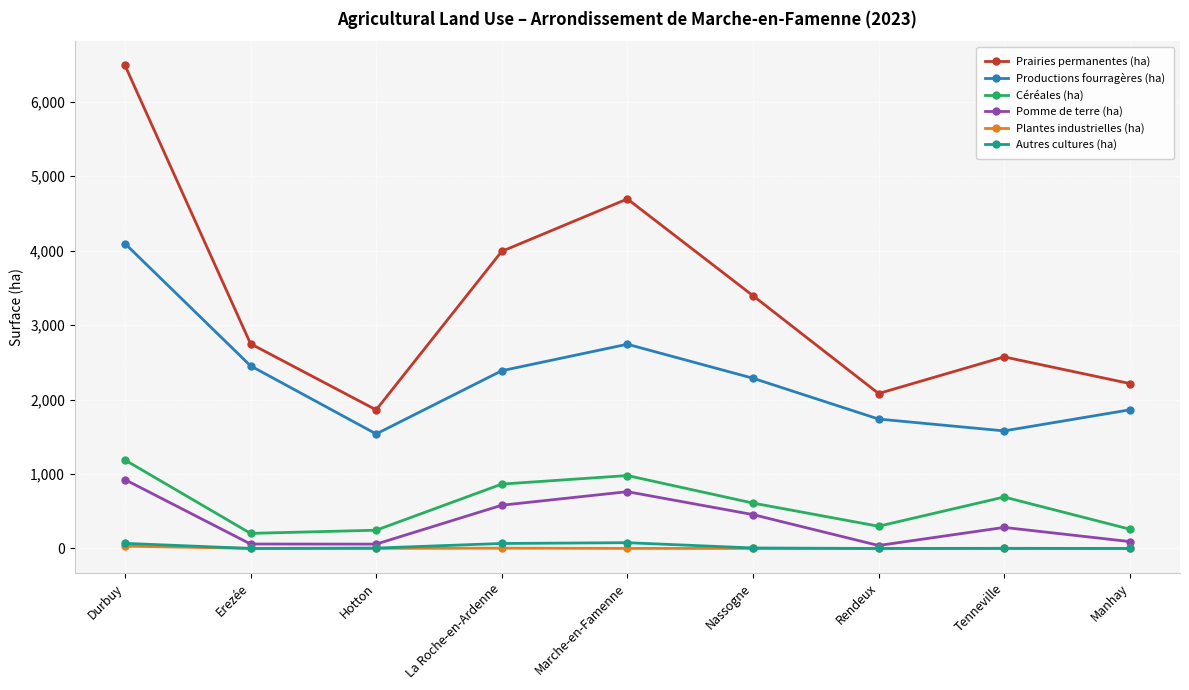

The value of Productions fourragères (ha) at La Roche-en-Ardenne is 2386.3. True or false?

True